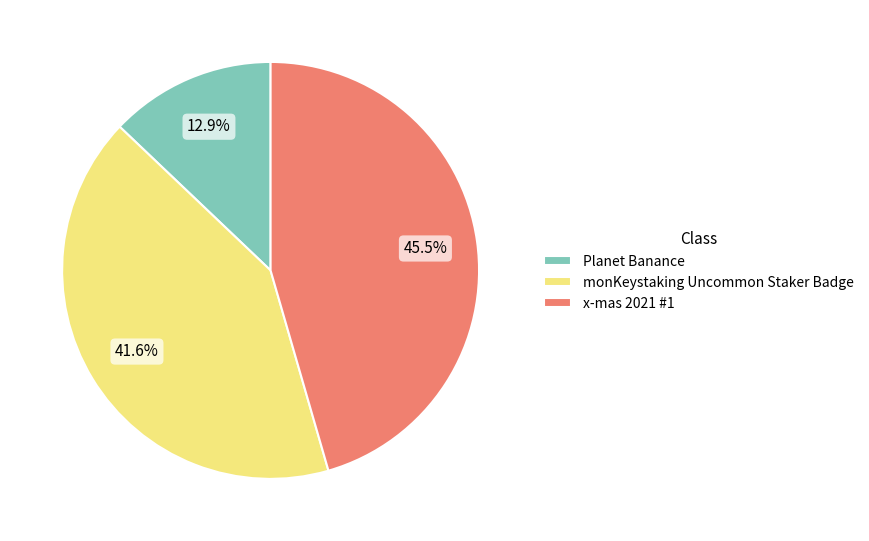

To the nearest percent, what is the difference between the monKeystaking Uncommon Staker Badge and x-mas 2021 #1 slice percentages?

4%